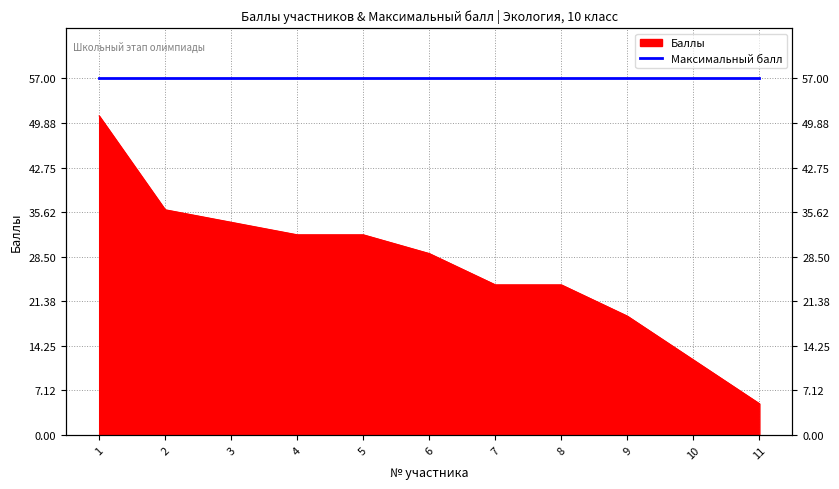

At which label is the value closest to 28?

6